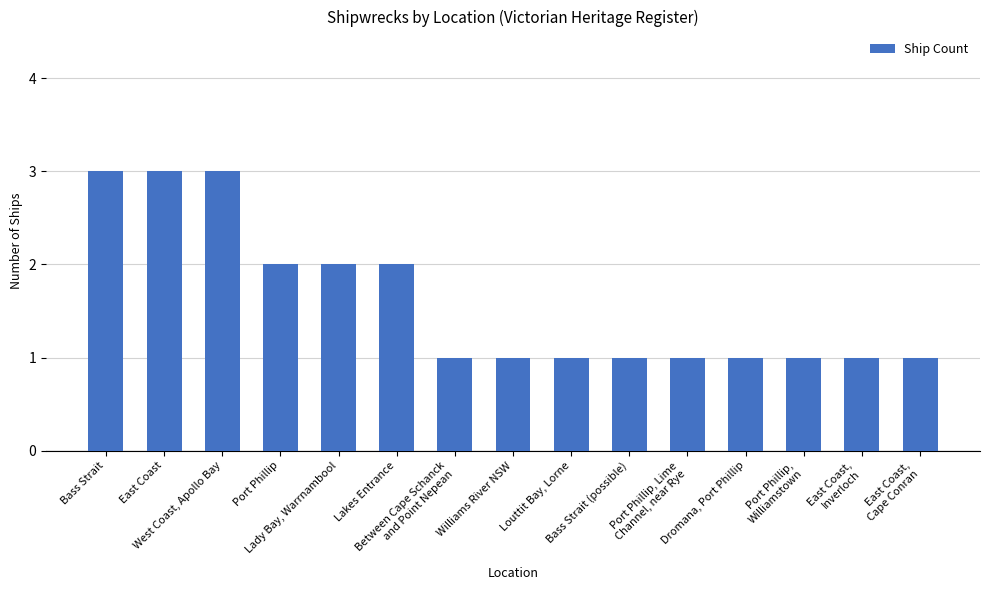

What is the change in value from West Coast, Apollo Bay to Port Phillip,
Williamstown?

-2